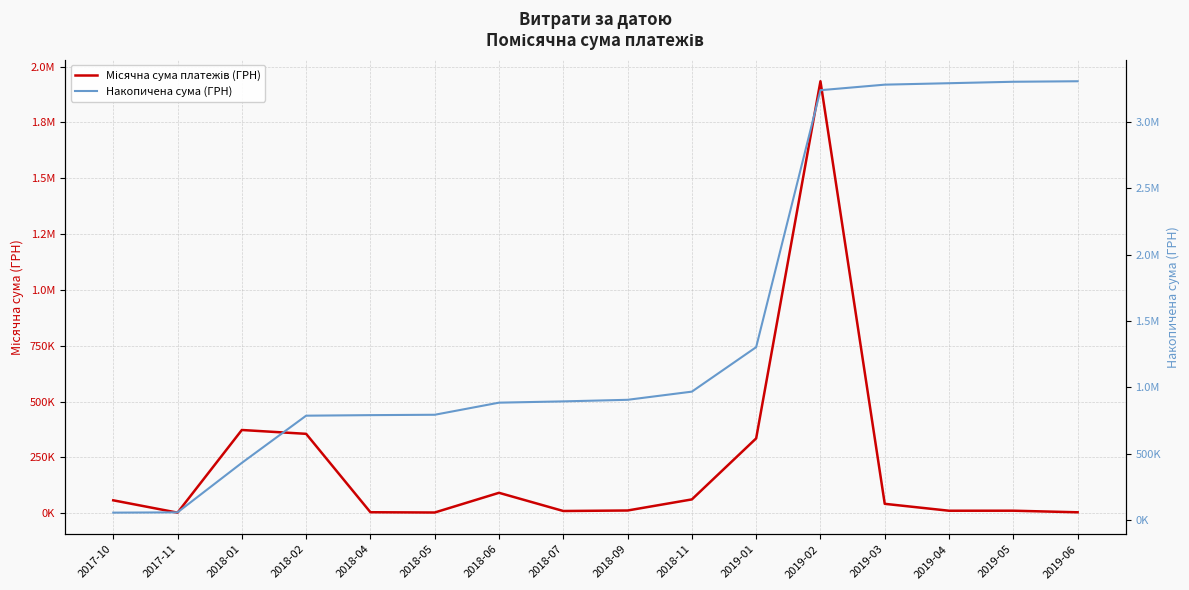

True or false: Накопичена сума (ГРН) and Місячна сума платежів (ГРН) intersect in this chart.

False